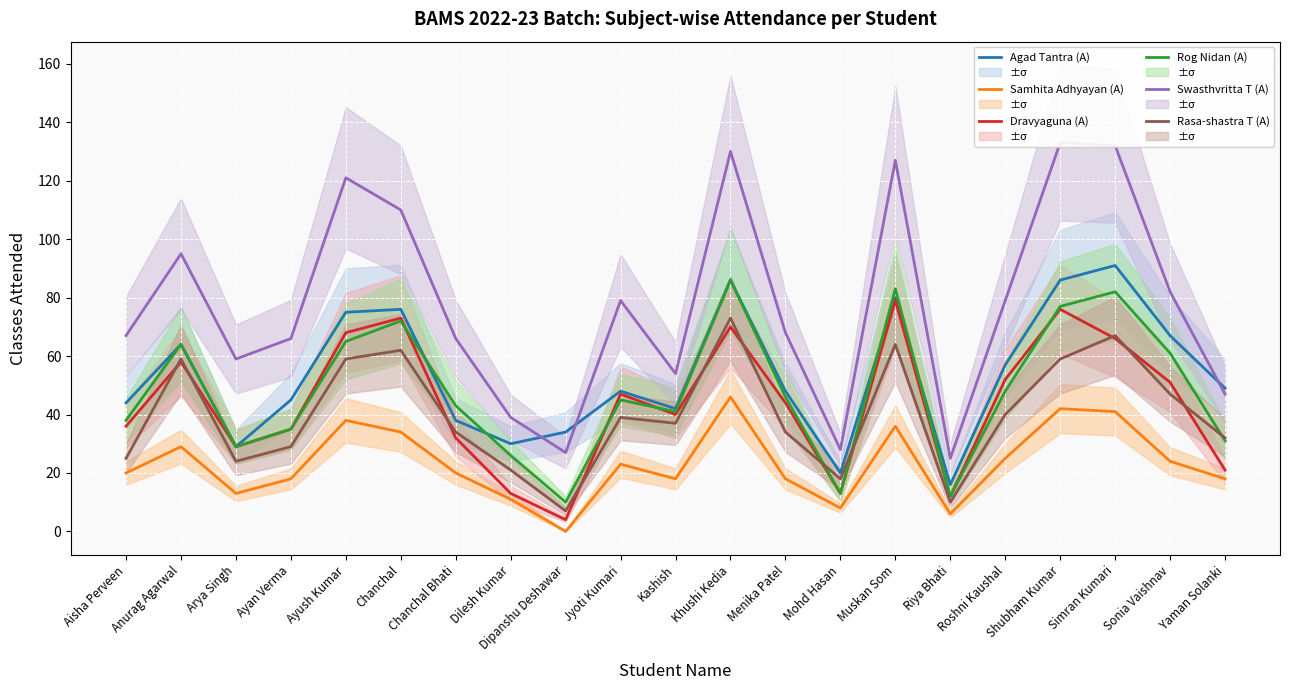

What is the total value across all series at Riya Bhati?

81